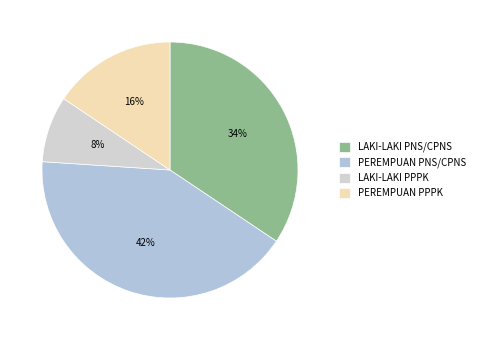

Which slice is the smallest?

LAKI-LAKI PPPK